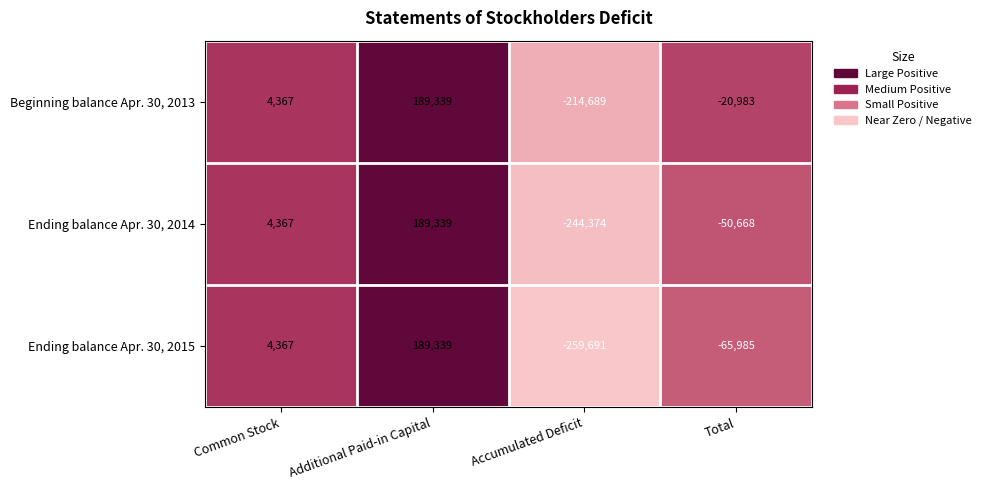

What value does the Ending balance Apr. 30, 2015 series have at Total?

-65985